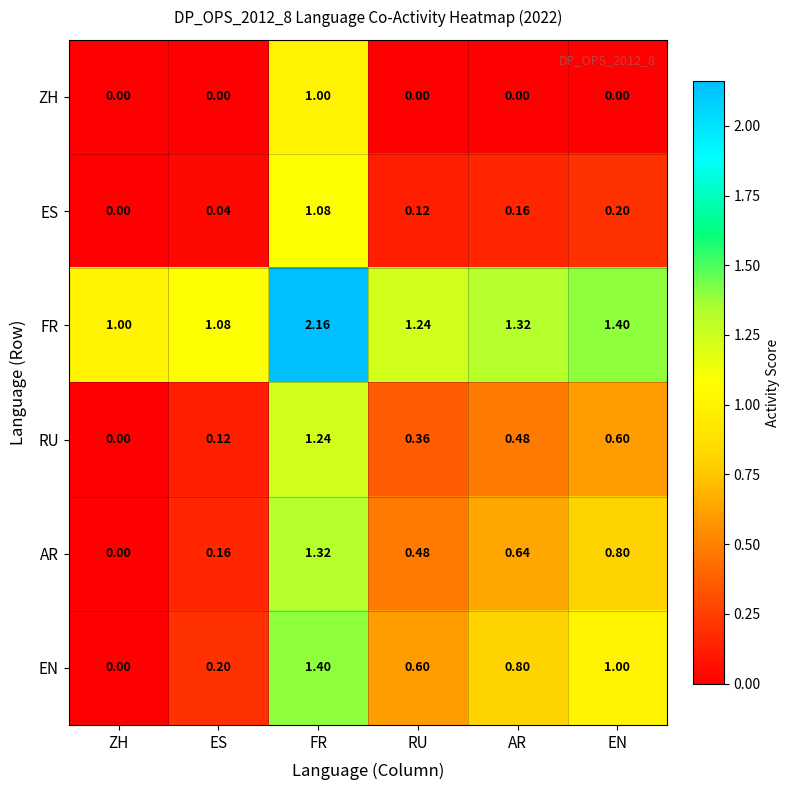

Where is RU nearest to the value 0?

ZH